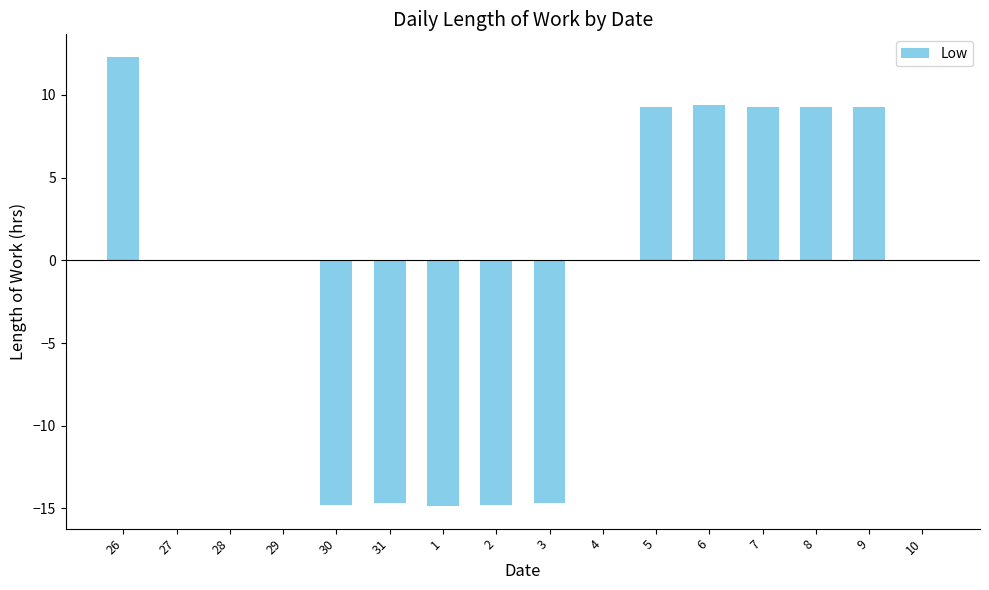

True or false: the data shows -10.8 at 28.

False